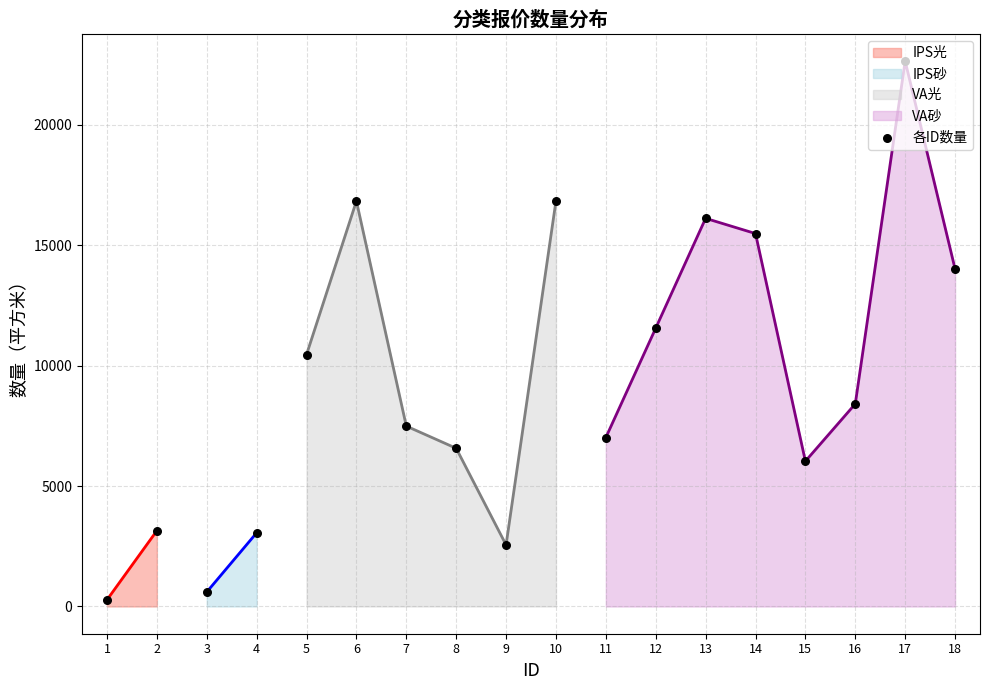

Approximately how many times larger is the value at 4 compared to 10?

0.2